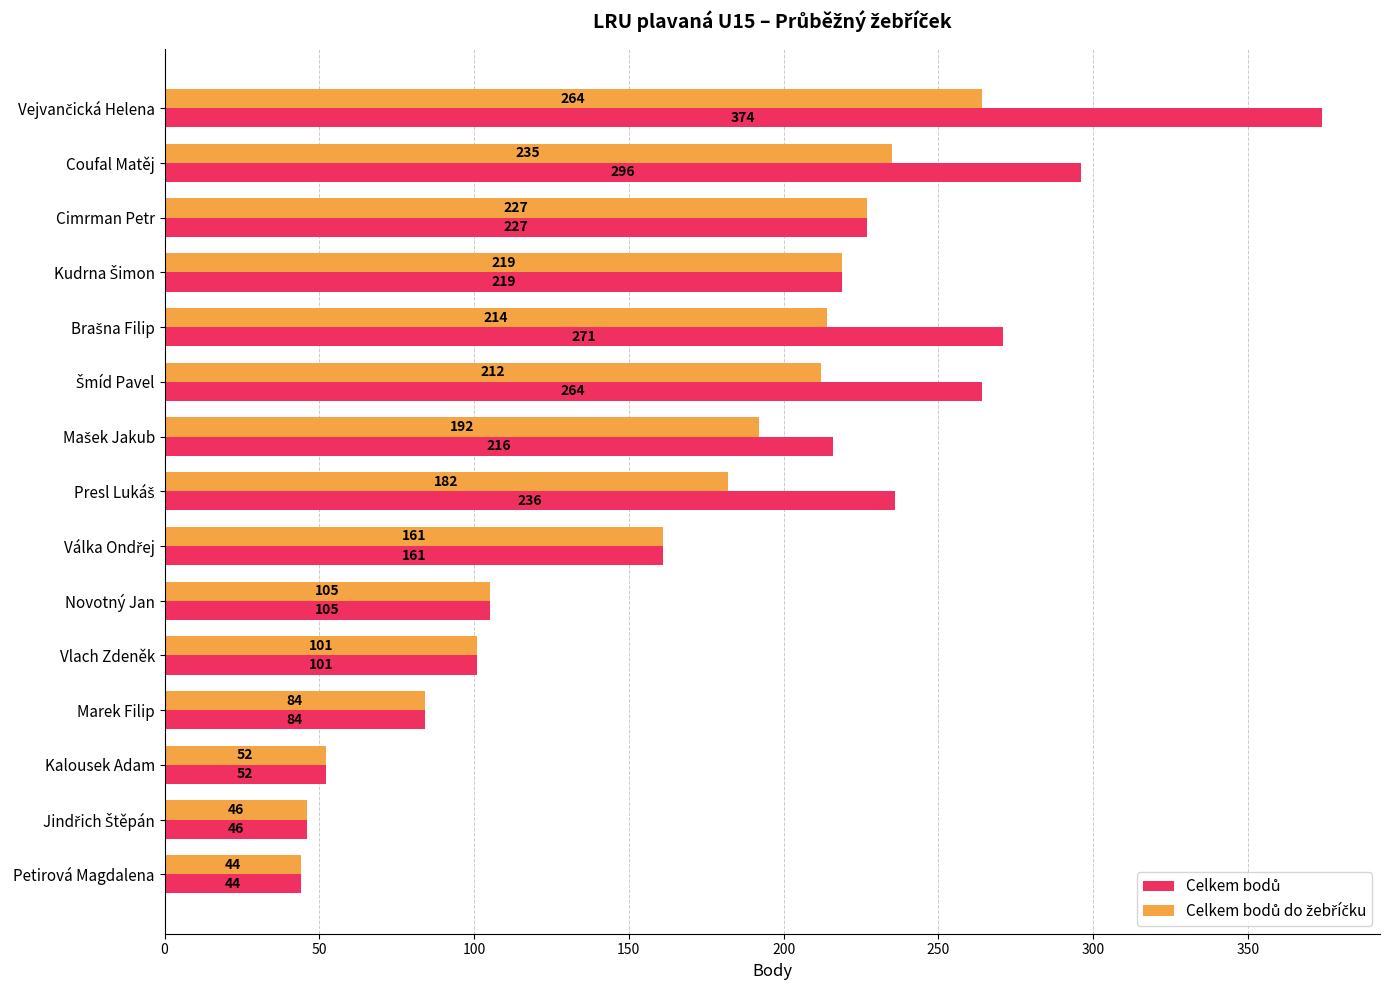

What is the greatest value displayed?

374